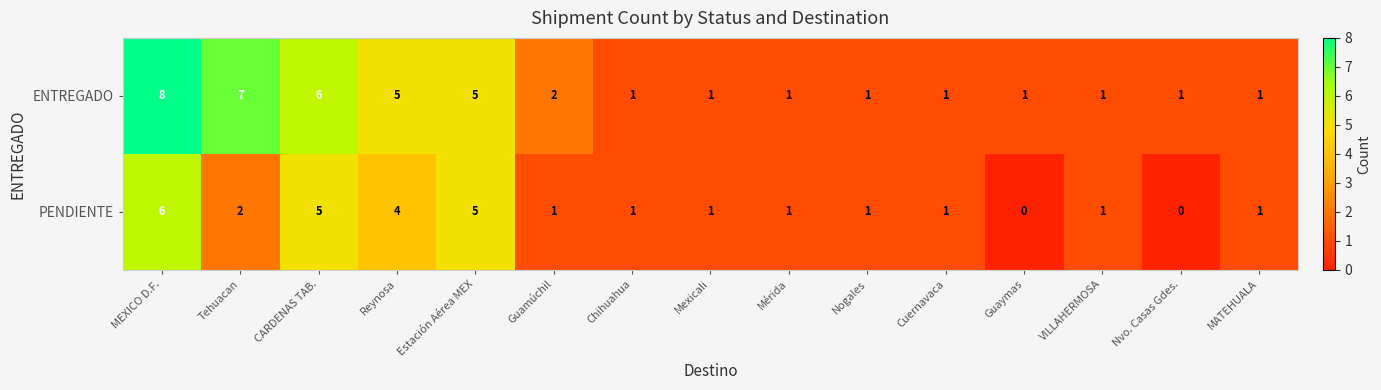

Reading left to right, extract all data points from this chart.

ENTREGADO: MEXICO D.F.=8	Tehuacan=7	CARDENAS TAB.=6	Reynosa=5	Estación Aérea MEX=5	Guamúchil=2	Chihuahua=1	Mexicali=1	Mérida=1	Nogales=1	Cuernavaca=1	Guaymas=1	VILLAHERMOSA=1	Nvo. Casas Gdes.=1	MATEHUALA=1
PENDIENTE: MEXICO D.F.=6	Tehuacan=2	CARDENAS TAB.=5	Reynosa=4	Estación Aérea MEX=5	Guamúchil=1	Chihuahua=1	Mexicali=1	Mérida=1	Nogales=1	Cuernavaca=1	Guaymas=0	VILLAHERMOSA=1	Nvo. Casas Gdes.=0	MATEHUALA=1